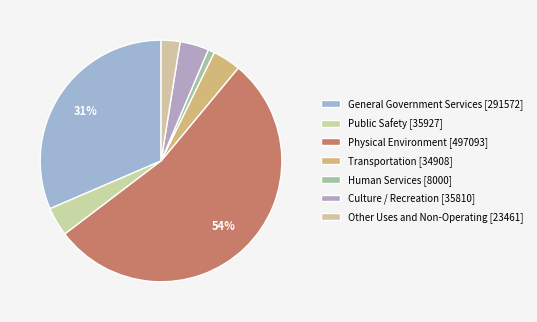

To the nearest percent, what is the difference between the largest and smallest slice percentages?

53%